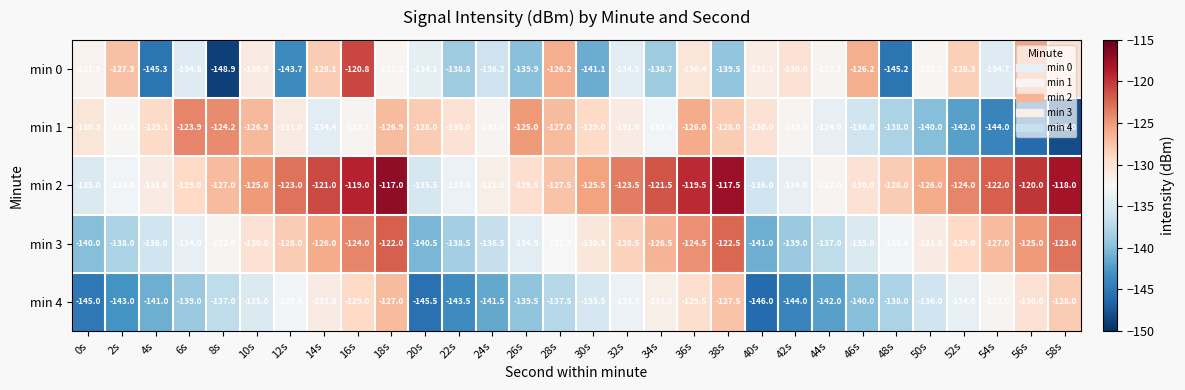

How many categories are shown in the chart?

30